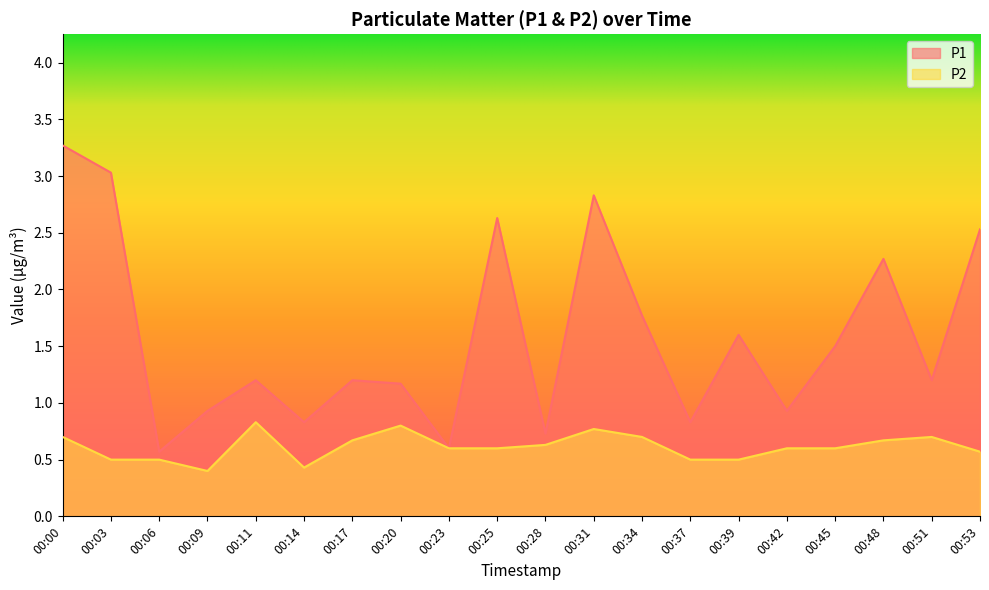

Rank the categories by P1 value from highest to lowest.

00:00, 00:03, 00:31, 00:25, 00:53, 00:48, 00:34, 00:39, 00:45, 00:11, 00:17, 00:51, 00:20, 00:09, 00:42, 00:14, 00:37, 00:28, 00:23, 00:06